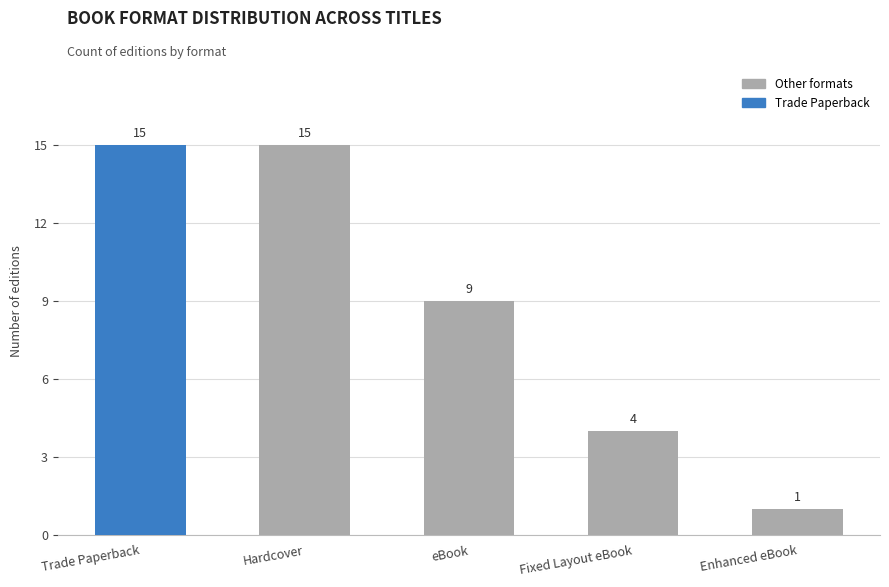

Reading left to right, transcribe all the data shown in this chart.

Trade Paperback=15	Hardcover=15	eBook=9	Fixed Layout eBook=4	Enhanced eBook=1